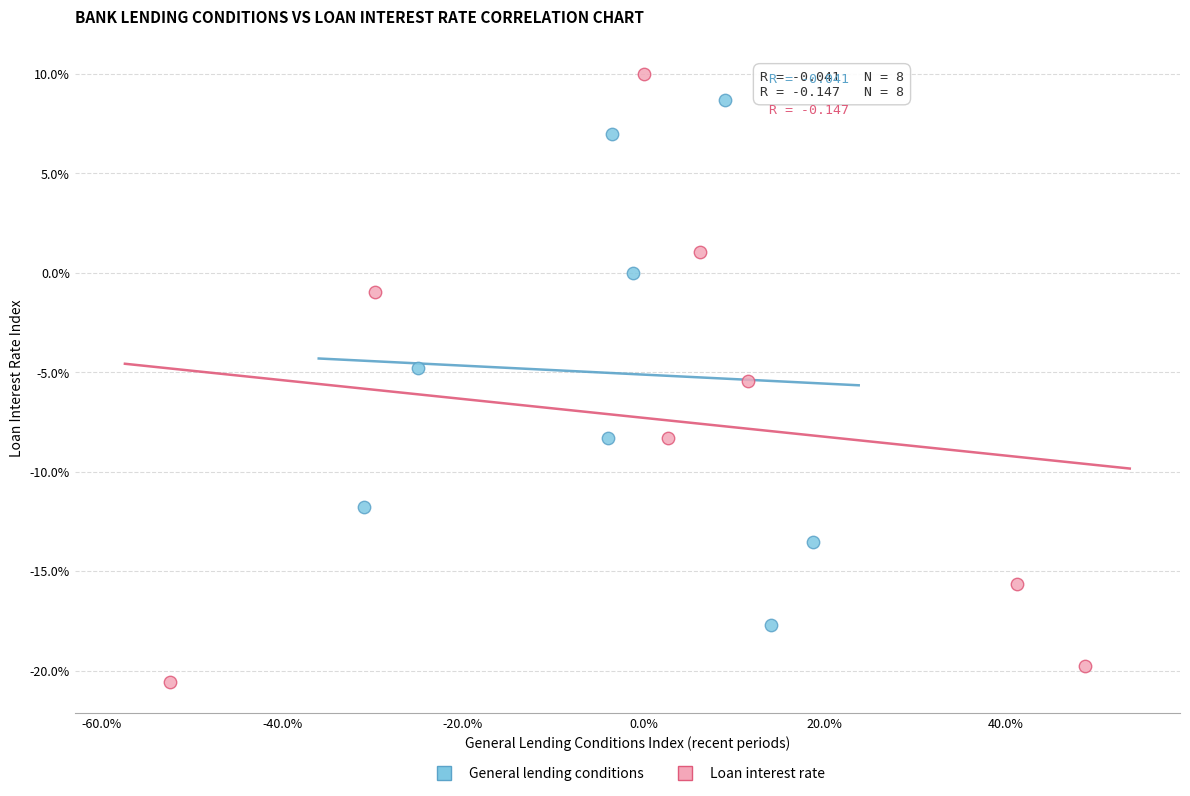

Which series has the largest Y range (max minus min)?

Loan interest rate